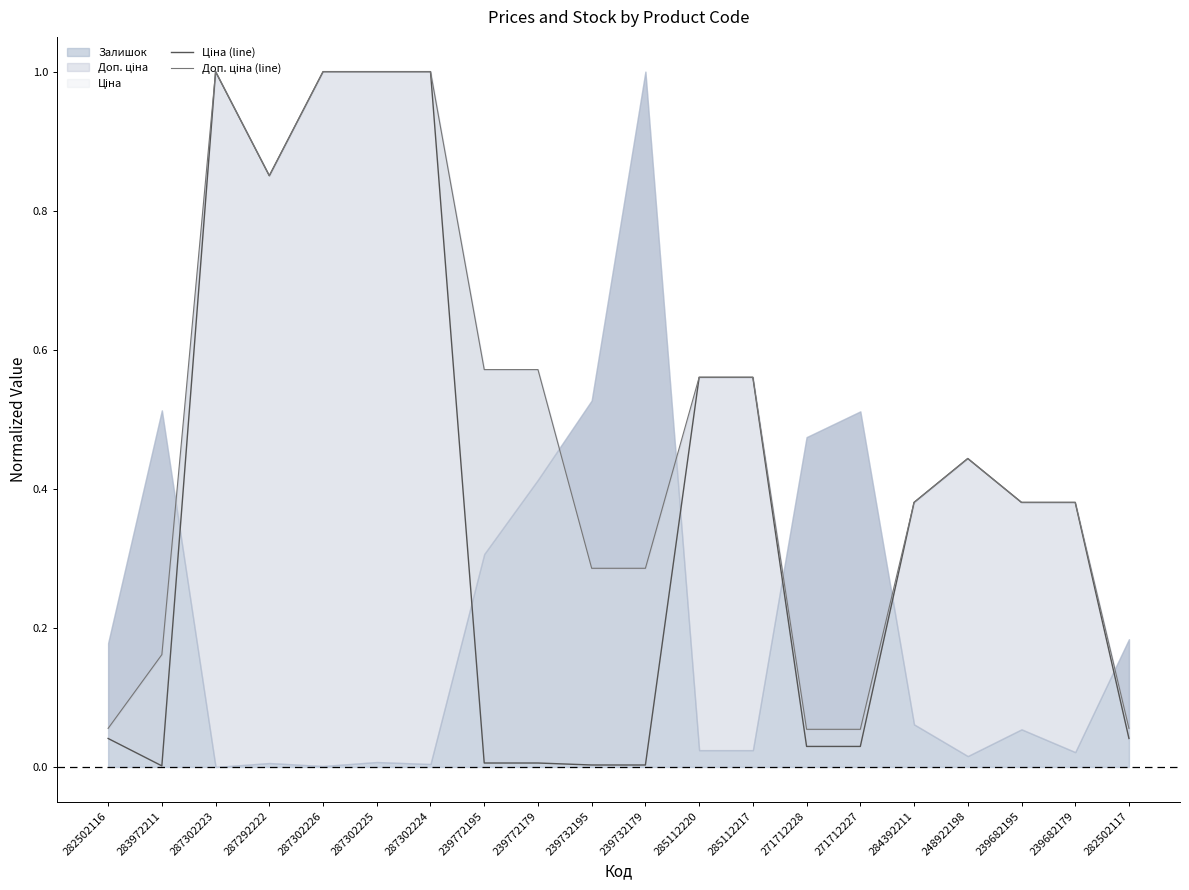

Reading left to right, what are all the values shown in this chart?

Ціна (line): 282502116=0.0	283972211=0.0	287302223=1.0	287292222=0.9	287302226=1.0	287302225=1.0	287302224=1.0	239772195=0.0	239772179=0.0	239732195=0.0	239732179=0.0	285112220=0.6	285112217=0.6	271712228=0.0	271712227=0.0	284392211=0.4	248922198=0.4	239682195=0.4	239682179=0.4	282502117=0.0
Доп. ціна (line): 282502116=0.1	283972211=0.2	287302223=1.0	287292222=0.9	287302226=1.0	287302225=1.0	287302224=1.0	239772195=0.6	239772179=0.6	239732195=0.3	239732179=0.3	285112220=0.6	285112217=0.6	271712228=0.1	271712227=0.1	284392211=0.4	248922198=0.4	239682195=0.4	239682179=0.4	282502117=0.1